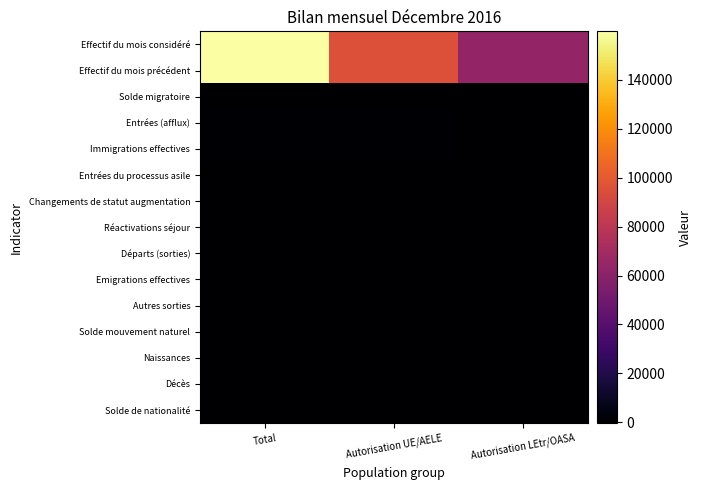

Which category has the highest value across all series?

Total